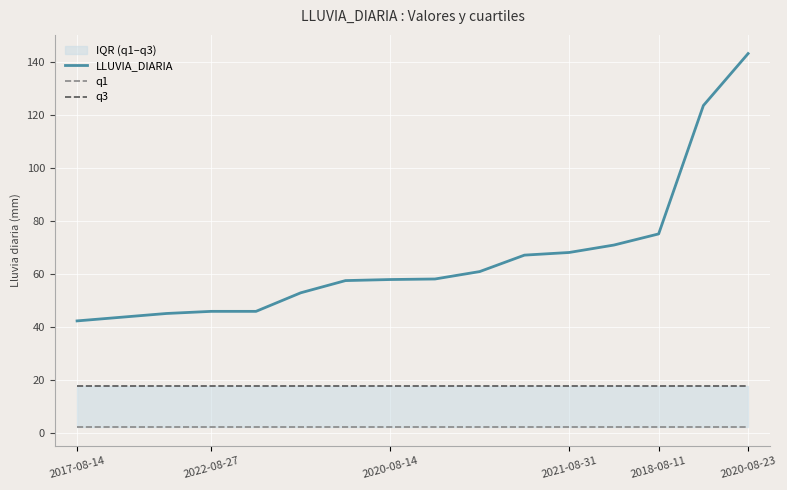

What is the approximate value of q1 at 14?

2.4